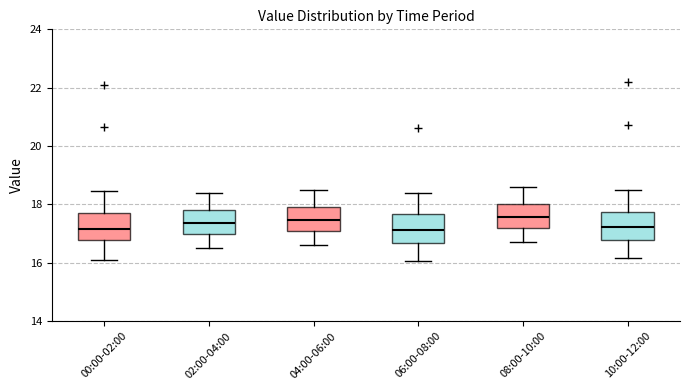

Reading left to right, read every box against the y-axis: the position of its median line, the range the box covers, and the ends of its whiskers. The values are not printed on the chart, so give them approximately, as read against the axis.

00:00-02:00: median 17.2, box 16.8 to 17.8, whiskers 16.2 to 18.4
02:00-04:00: median 17.4, box 17.0 to 17.8, whiskers 16.6 to 18.4
04:00-06:00: median 17.4, box 17.0 to 18.0, whiskers 16.6 to 18.6
06:00-08:00: median 17.2, box 16.6 to 17.6, whiskers 16.0 to 18.4
08:00-10:00: median 17.6, box 17.2 to 18.0, whiskers 16.8 to 18.6
10:00-12:00: median 17.2, box 16.8 to 17.8, whiskers 16.2 to 18.6